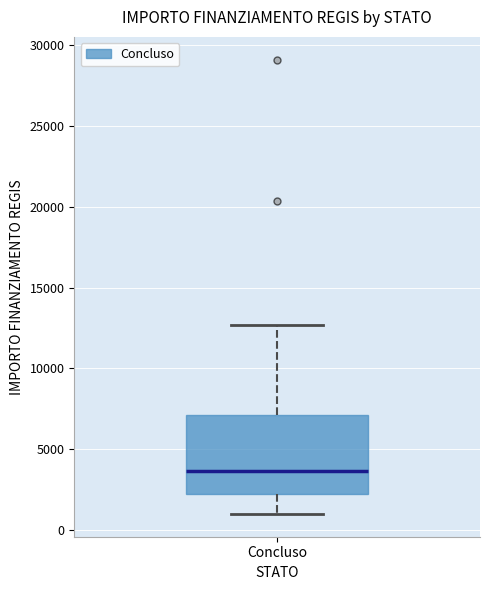

Transcribe this box plot: give where the median line is, the range the box spans, and where the two whiskers end, as read against the y-axis. The values are not printed on the chart, so give them approximately, as read against the axis.

median 3500, box 2000 to 7000, whiskers 1000 to 12500